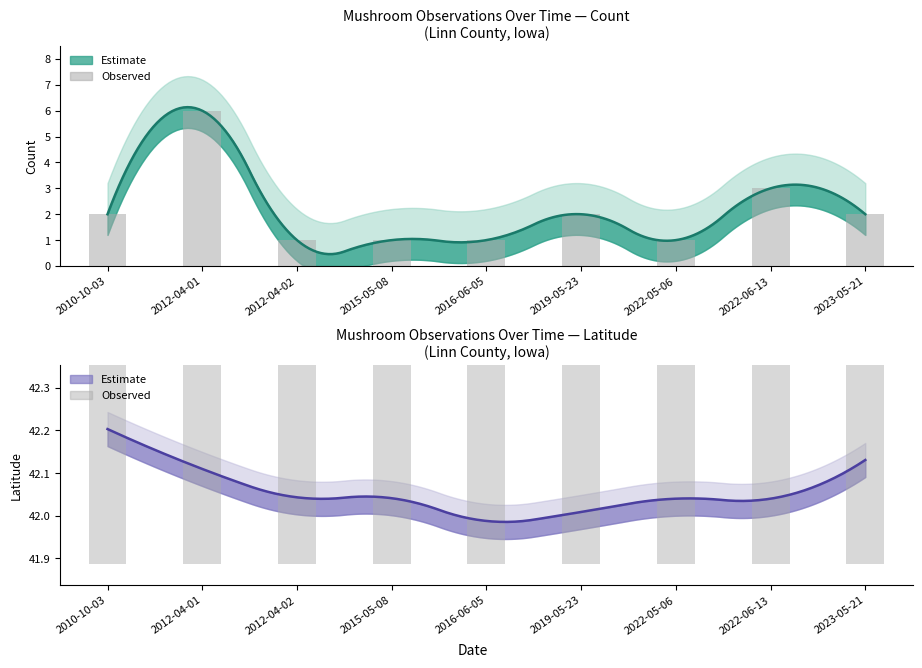

Read the Latitude value at 2022-05-06.

42.0